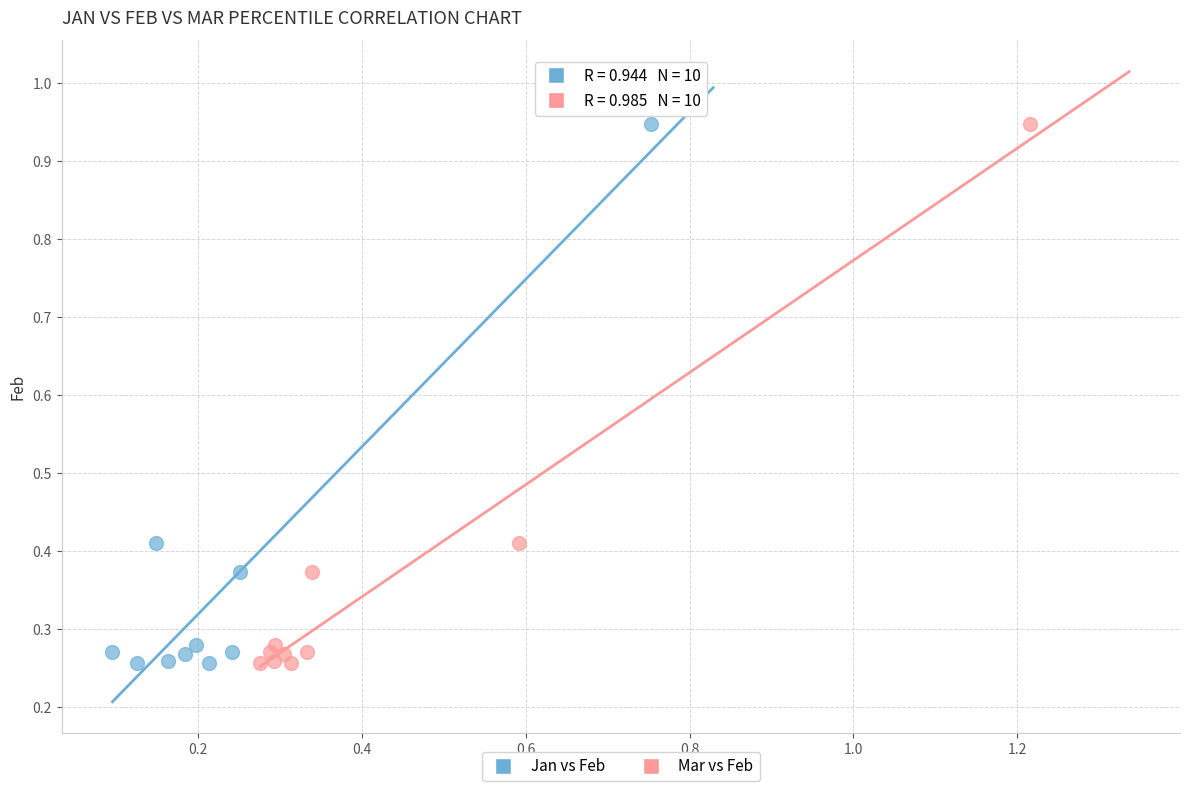

What are all the series names shown in the legend?

Jan vs Feb, Mar vs Feb